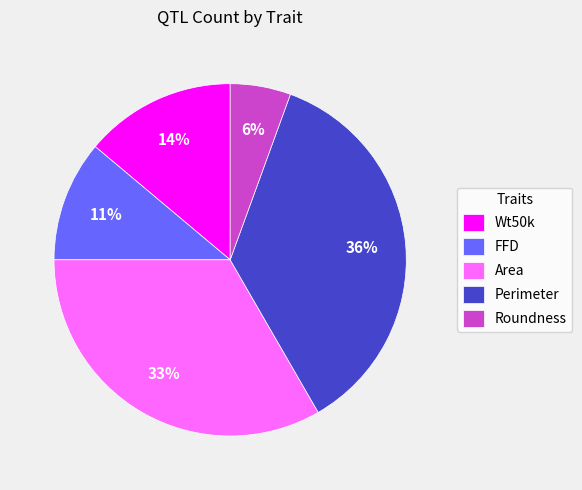

Combined, do Wt50k and Area account for over 50%?

No